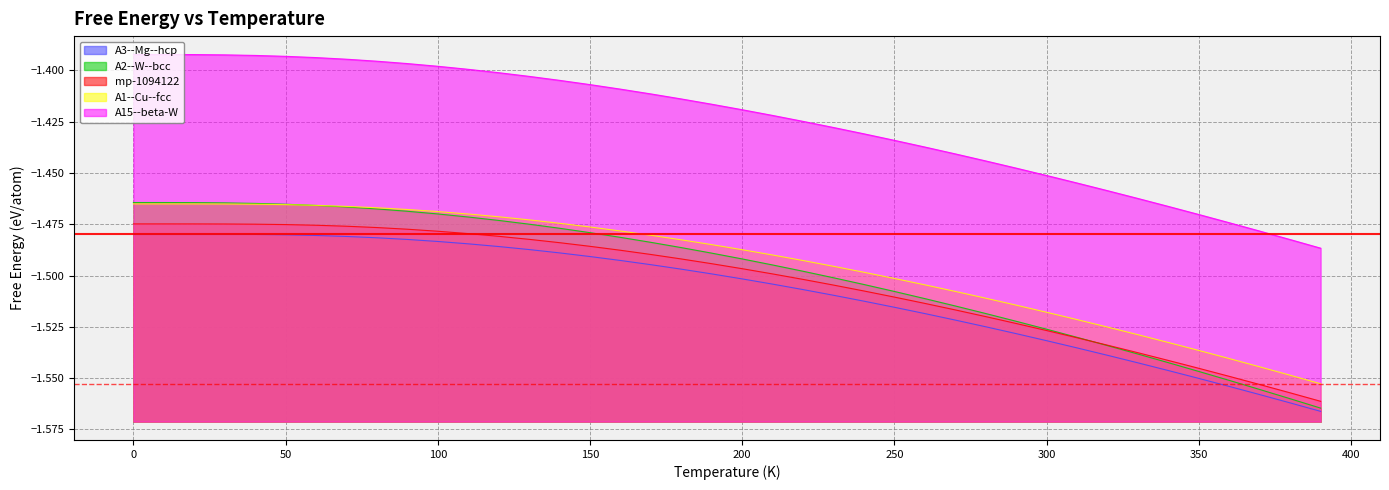

Reading left to right, list all the values displayed in this chart.

A1--Cu--fcc: -1.5	-1.5	-1.5	-1.5	-1.5	-1.5	-1.5	-1.5	-1.5	-1.5	-1.5	-1.5	-1.5	-1.5	-1.5	-1.5	-1.5	-1.5	-1.5	-1.5	-1.5	-1.5	-1.5	-1.5	-1.5	-1.5	-1.5	-1.5	-1.5	-1.5	-1.5	-1.5	-1.5	-1.5	-1.5	-1.5	-1.5	-1.5	-1.5	-1.6
A15--beta-W: -1.4	-1.4	-1.4	-1.4	-1.4	-1.4	-1.4	-1.4	-1.4	-1.4	-1.4	-1.4	-1.4	-1.4	-1.4	-1.4	-1.4	-1.4	-1.4	-1.4	-1.4	-1.4	-1.4	-1.4	-1.4	-1.4	-1.4	-1.4	-1.4	-1.4	-1.5	-1.5	-1.5	-1.5	-1.5	-1.5	-1.5	-1.5	-1.5	-1.5
A2--W--bcc: -1.5	-1.5	-1.5	-1.5	-1.5	-1.5	-1.5	-1.5	-1.5	-1.5	-1.5	-1.5	-1.5	-1.5	-1.5	-1.5	-1.5	-1.5	-1.5	-1.5	-1.5	-1.5	-1.5	-1.5	-1.5	-1.5	-1.5	-1.5	-1.5	-1.5	-1.5	-1.5	-1.5	-1.5	-1.5	-1.5	-1.6	-1.6	-1.6	-1.6
A3--Mg--hcp: -1.5	-1.5	-1.5	-1.5	-1.5	-1.5	-1.5	-1.5	-1.5	-1.5	-1.5	-1.5	-1.5	-1.5	-1.5	-1.5	-1.5	-1.5	-1.5	-1.5	-1.5	-1.5	-1.5	-1.5	-1.5	-1.5	-1.5	-1.5	-1.5	-1.5	-1.5	-1.5	-1.5	-1.5	-1.5	-1.6	-1.6	-1.6	-1.6	-1.6
mp-1094122: -1.5	-1.5	-1.5	-1.5	-1.5	-1.5	-1.5	-1.5	-1.5	-1.5	-1.5	-1.5	-1.5	-1.5	-1.5	-1.5	-1.5	-1.5	-1.5	-1.5	-1.5	-1.5	-1.5	-1.5	-1.5	-1.5	-1.5	-1.5	-1.5	-1.5	-1.5	-1.5	-1.5	-1.5	-1.5	-1.5	-1.5	-1.6	-1.6	-1.6